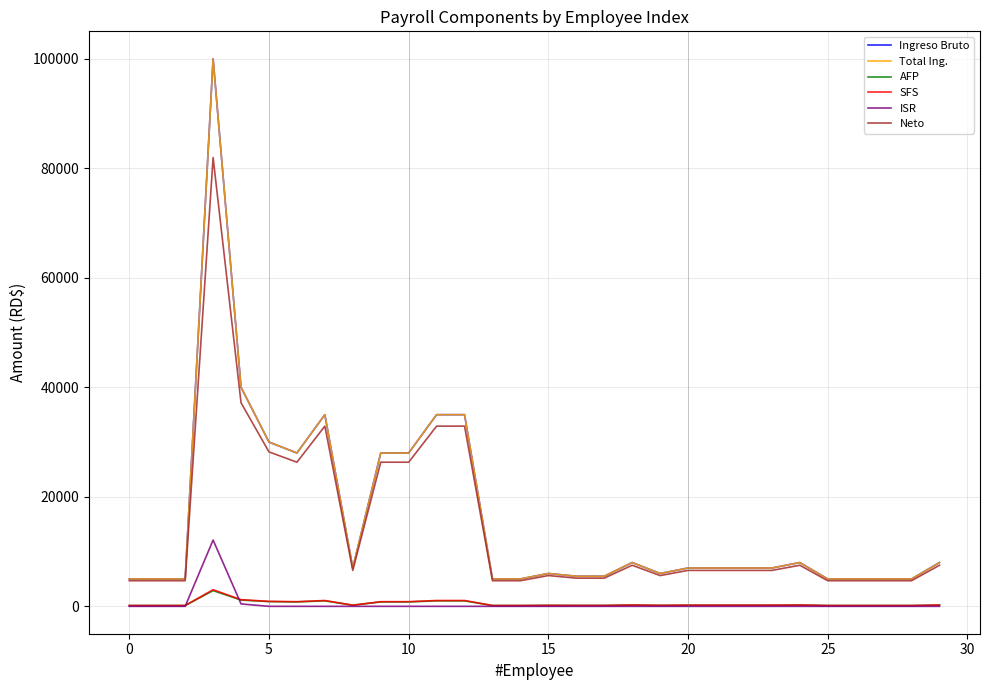

Does the chart have visible grid lines?

Yes